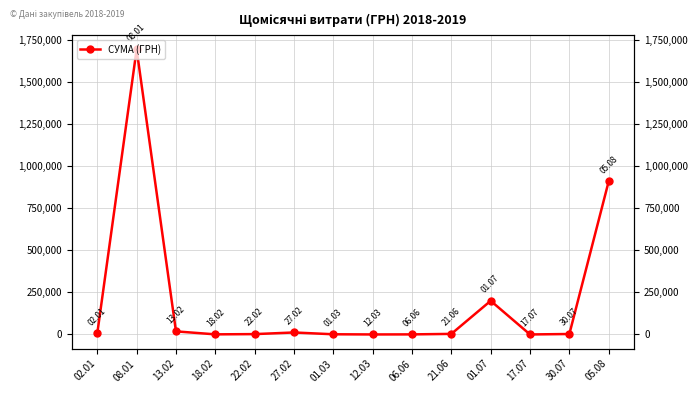

How many points are higher than both their immediate neighbors (excluding endpoints)?

3